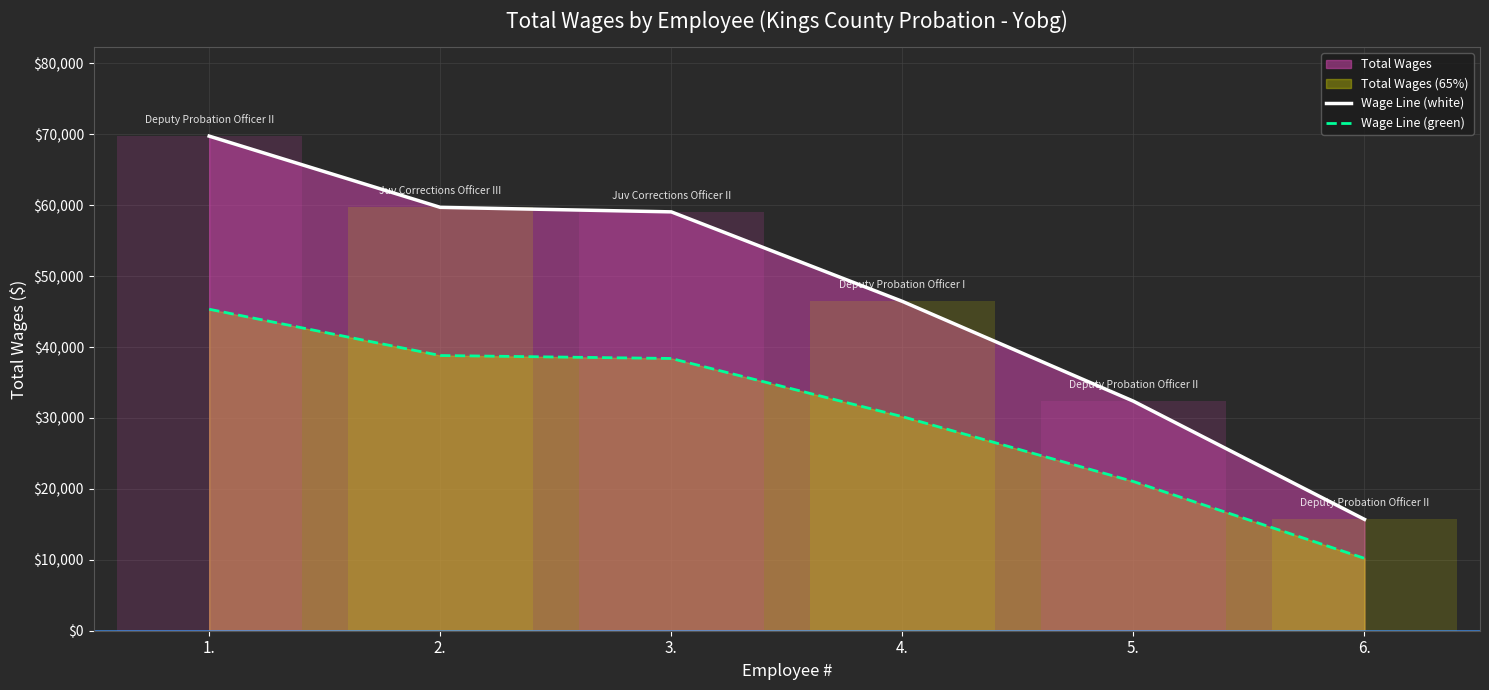

Is it true that Wage Line (green) equals 11044.1 at 4.?

False